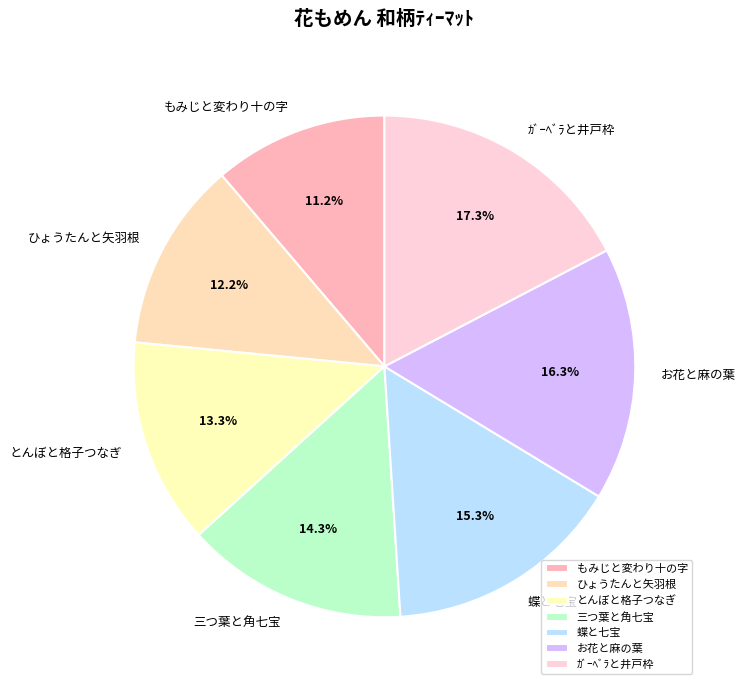

Is there a majority slice in this chart?

No